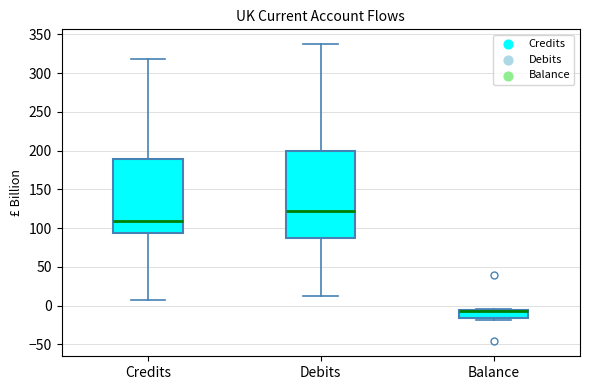

Reading left to right, transcribe this box plot: for each box, give where its median line is, the range the box spans, and where its two whiskers end, as read against the y-axis. The values are not printed on the chart, so give them approximately, as read against the axis.

Credits: median 110, box 95 to 190, whiskers 10 to 320
Debits: median 120, box 85 to 200, whiskers 15 to 335
Balance: median -5 (drawn on the box's upper edge), box -15 to -5, whiskers -20 to -5